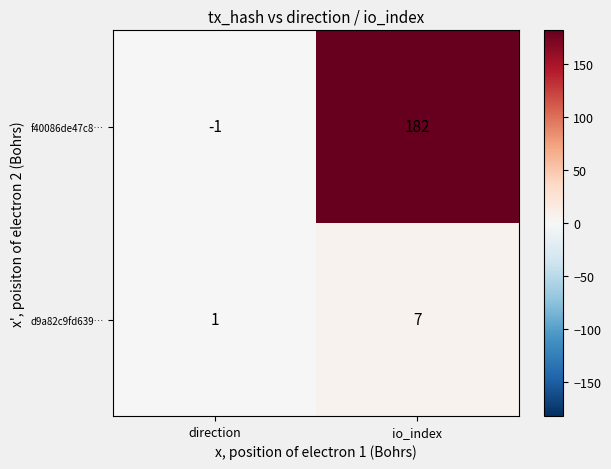

List the series in order of their peak value, highest first.

f40086de47c8…, d9a82c9fd639…